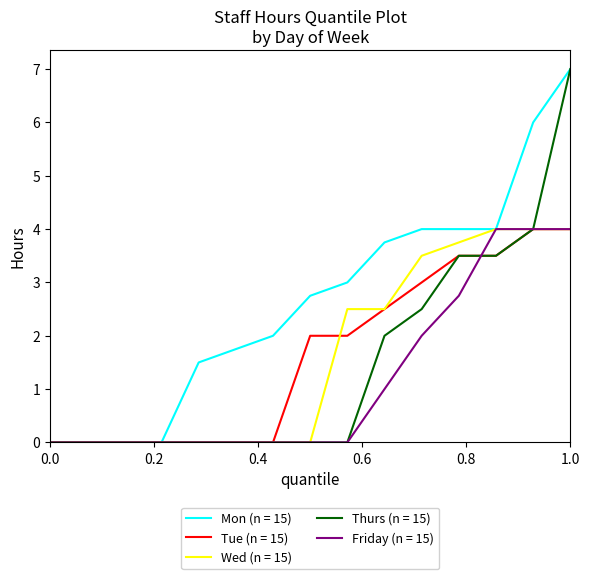

Which series has the largest total across all categories?

Mon (n = 15)